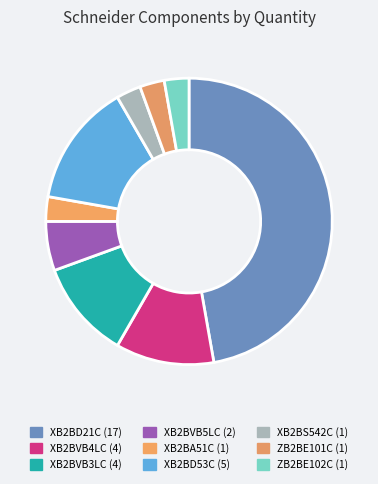

Which has a higher value, XB2BS542C or XB2BD53C?

XB2BD53C